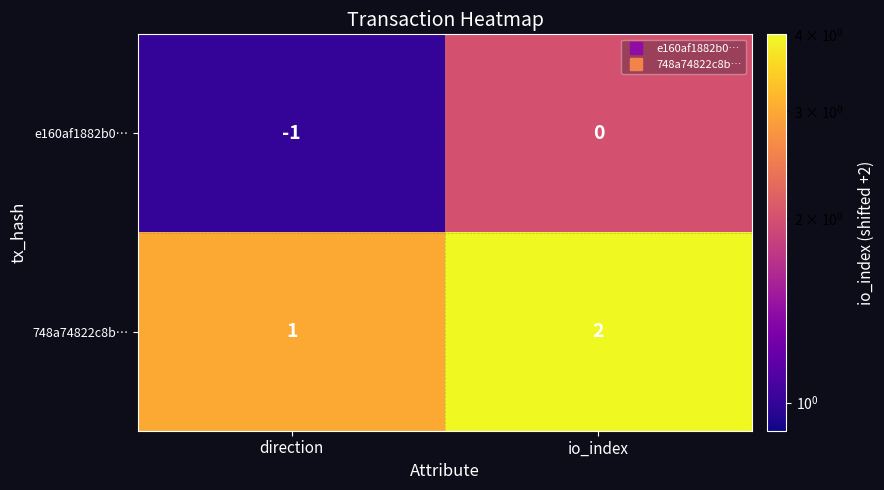

Rank the series by their maximum value, from lowest to highest.

e160af1882b0…, 748a74822c8b…